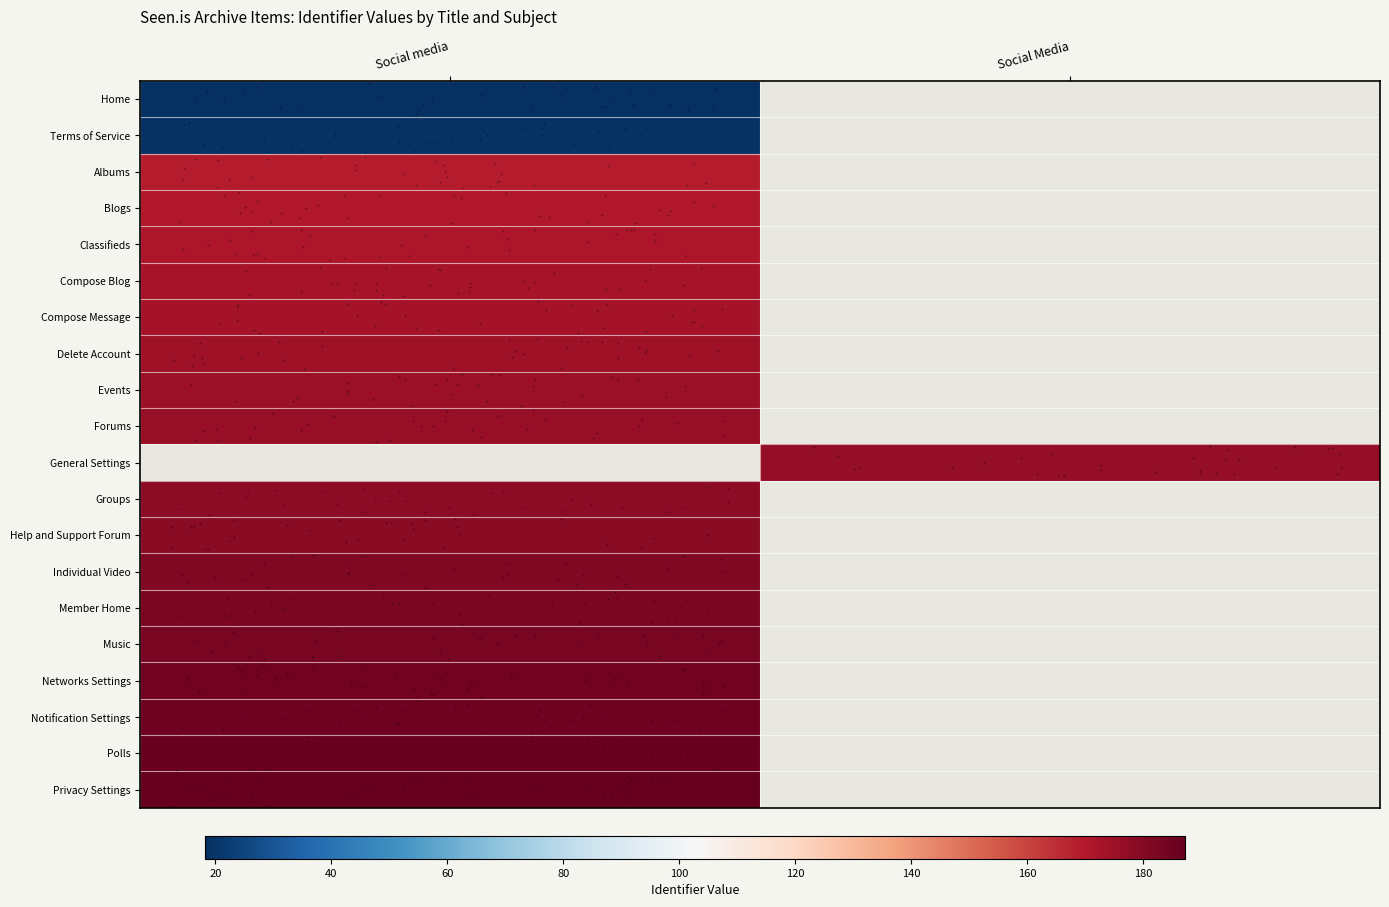

Count the number of data series in this chart.

20